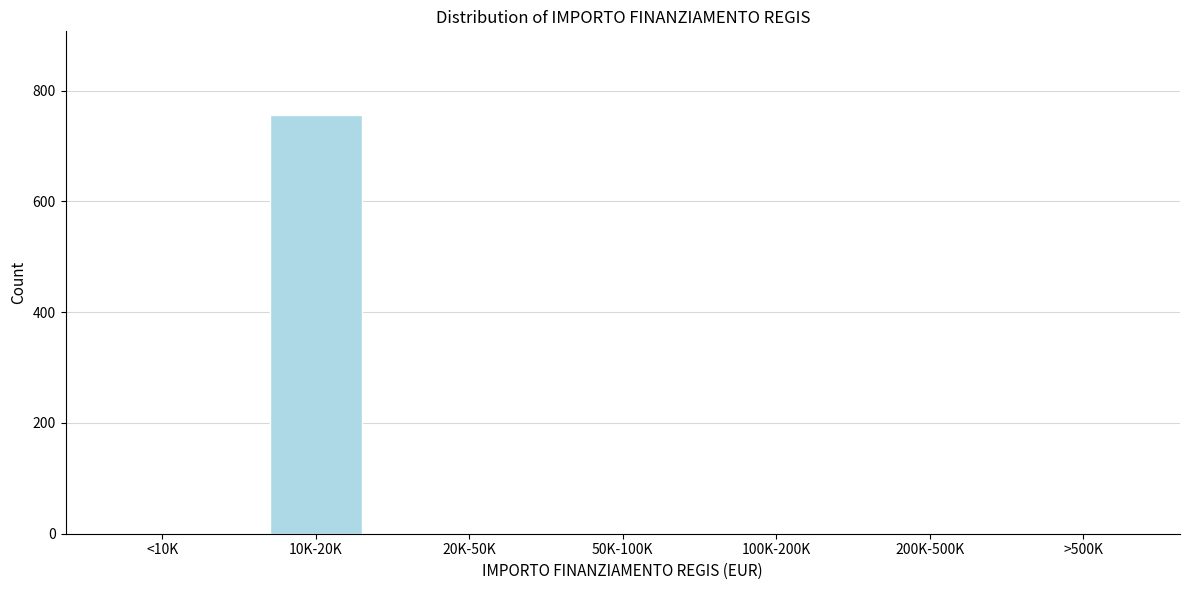

Reading left to right, extract all data points from this chart.

<10K=0	10K-20K=756	20K-50K=0	50K-100K=0	100K-200K=0	200K-500K=0	>500K=0